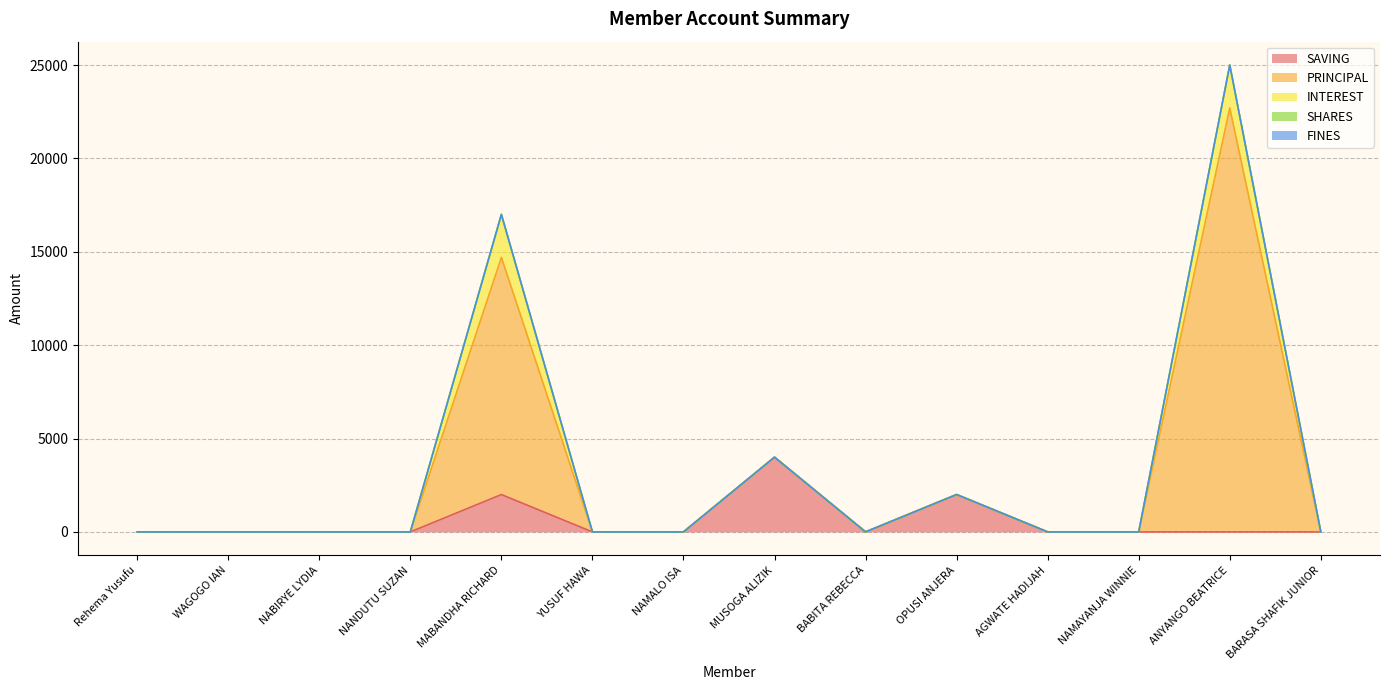

What is the difference between the maximum and minimum values in the SAVING series?

4000